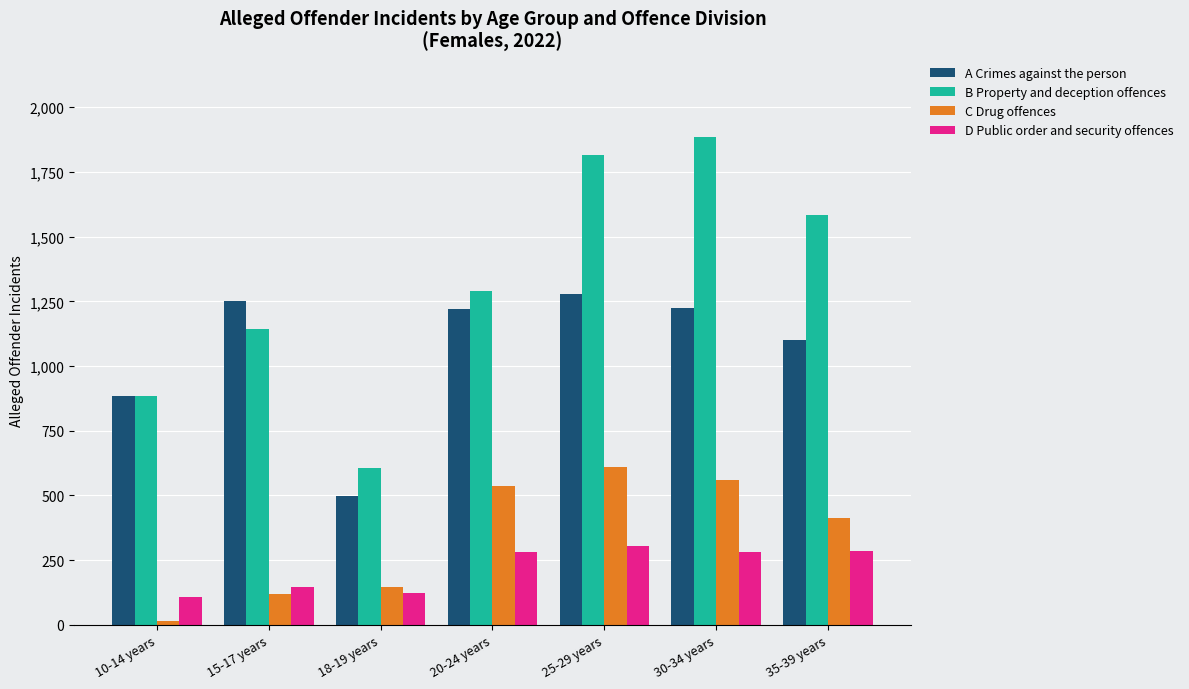

What is the value of the D Public order and security offences bar at the 3rd from the left?

125